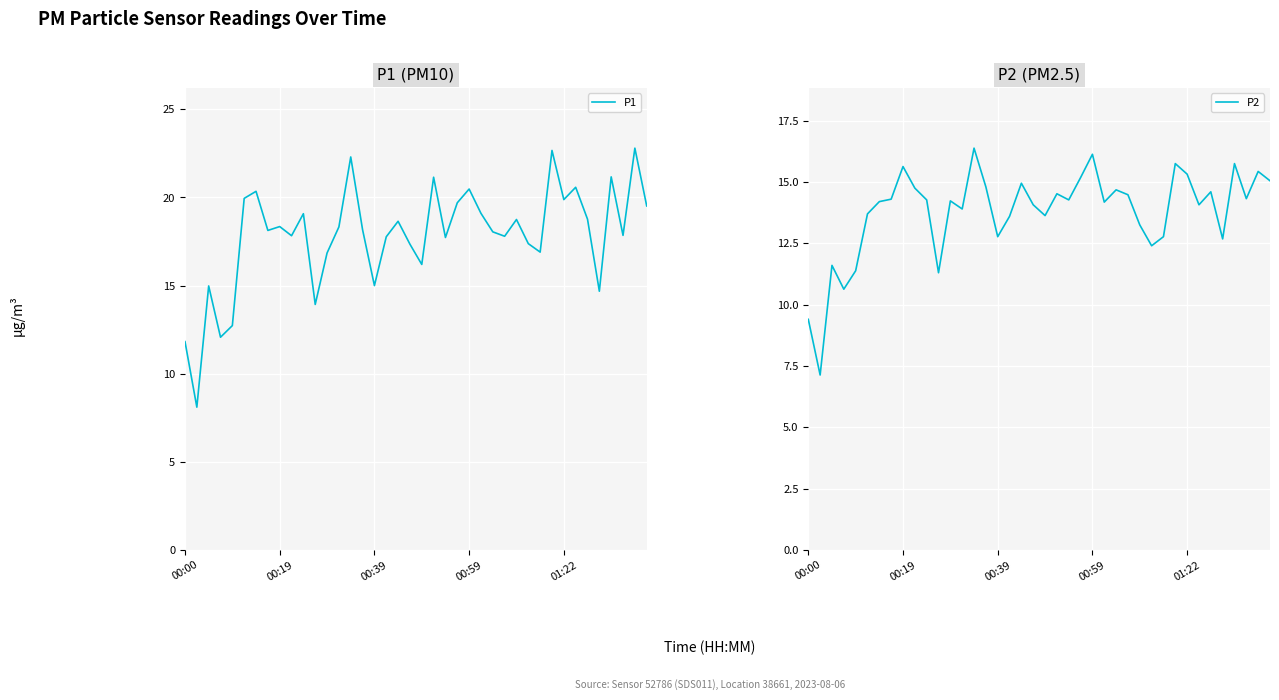

Where does the P2 series first go above 14?

6